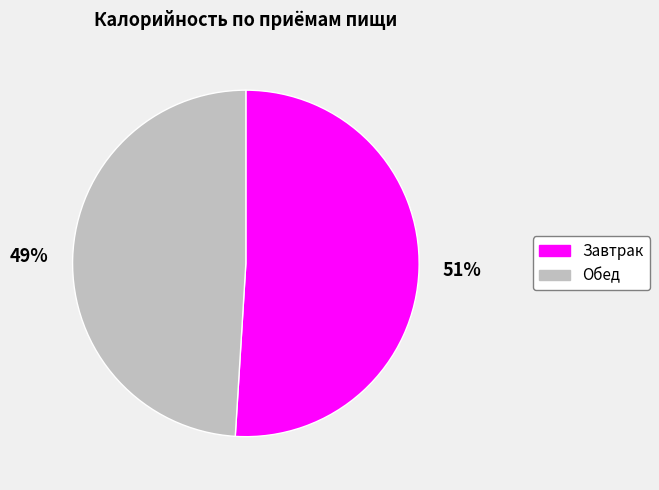

Rank the categories by value from lowest to highest.

Обед, Завтрак